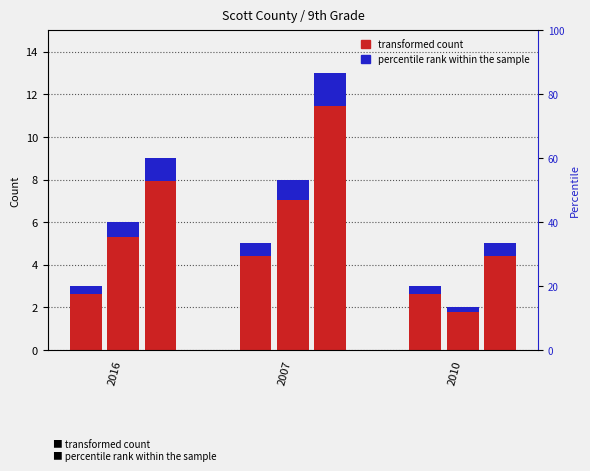

What value does the Total series have at 2010?

5